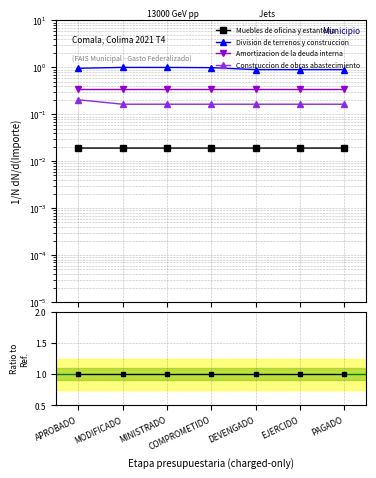

True or false: Construccion de obras abastecimiento and Amortizacion de la deuda interna intersect in this chart.

False